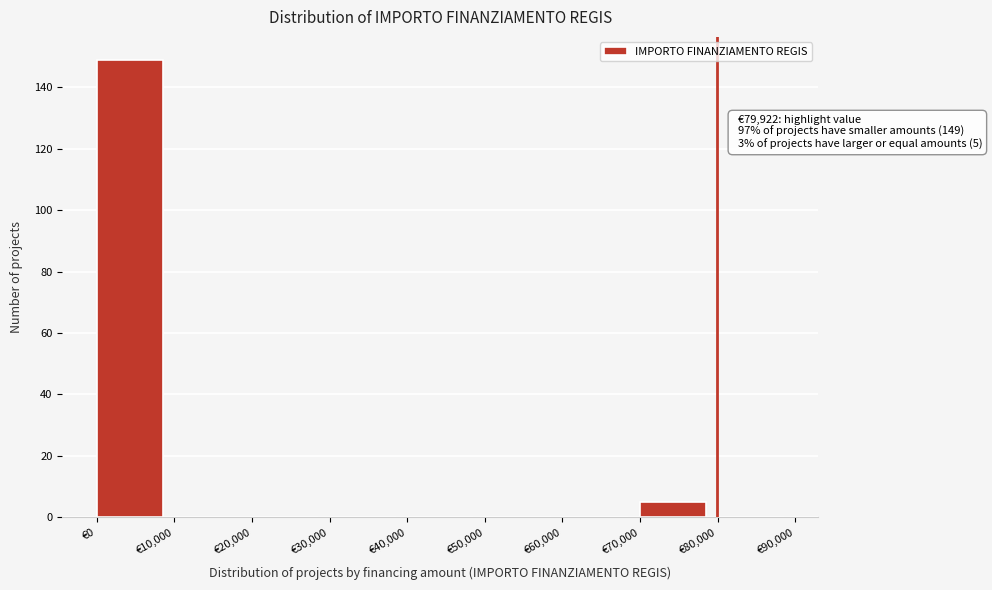

Over which range of the x-axis is the bar tallest?

0 to 10000